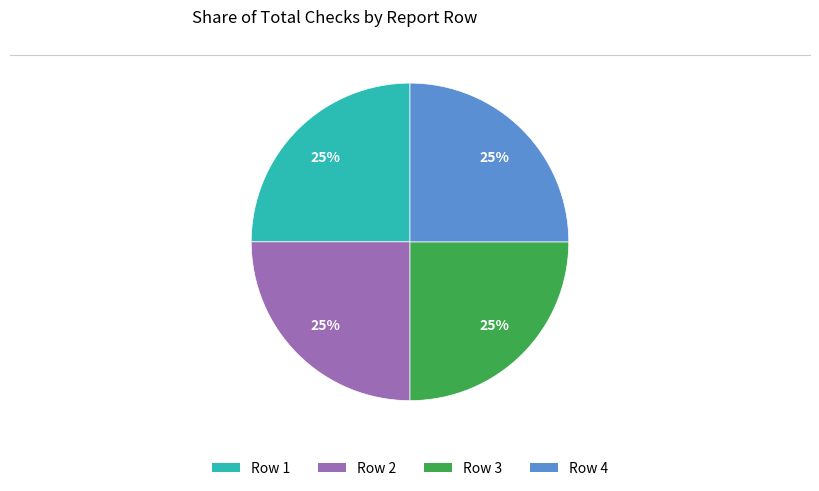

Is there a majority slice in this chart?

No